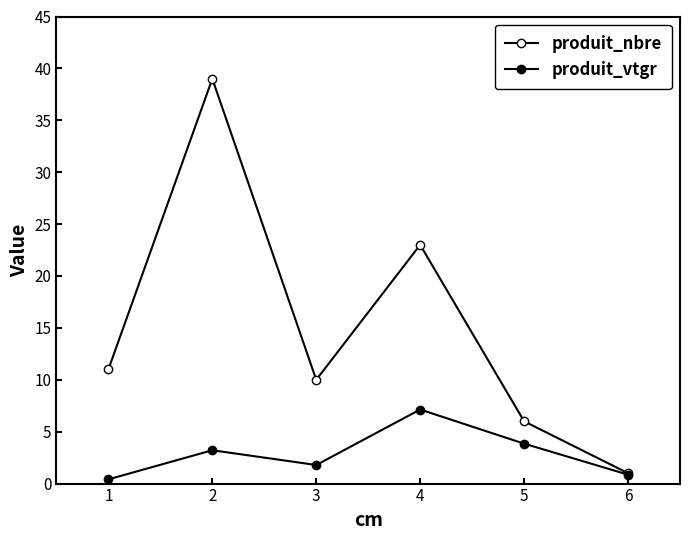

Between 1 and 2, which series saw the biggest shift?

produit_nbre